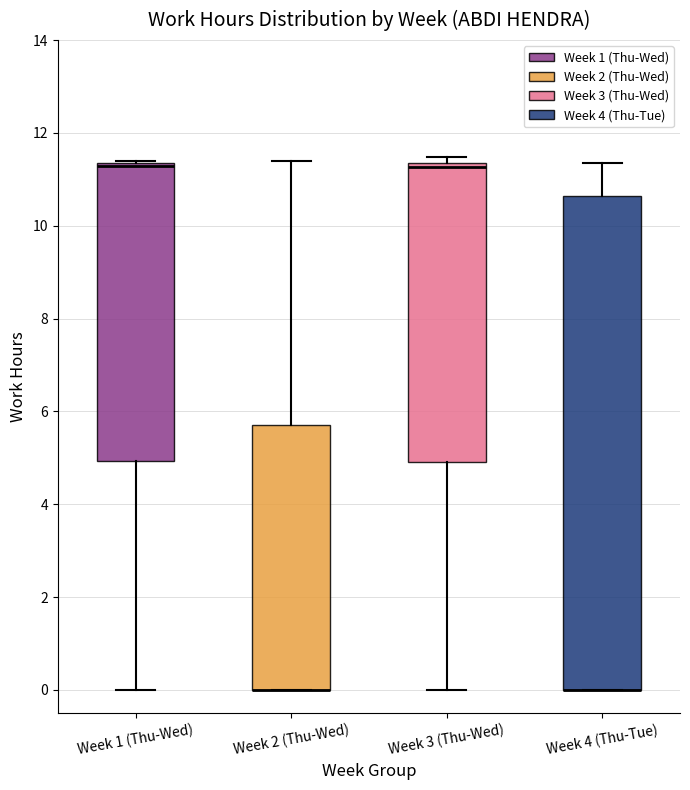

Where is the lower edge of the box for Week 3 (Thu-Wed) on the y-axis? The values are not printed on the chart, so give them approximately, as read against the axis.

5.0